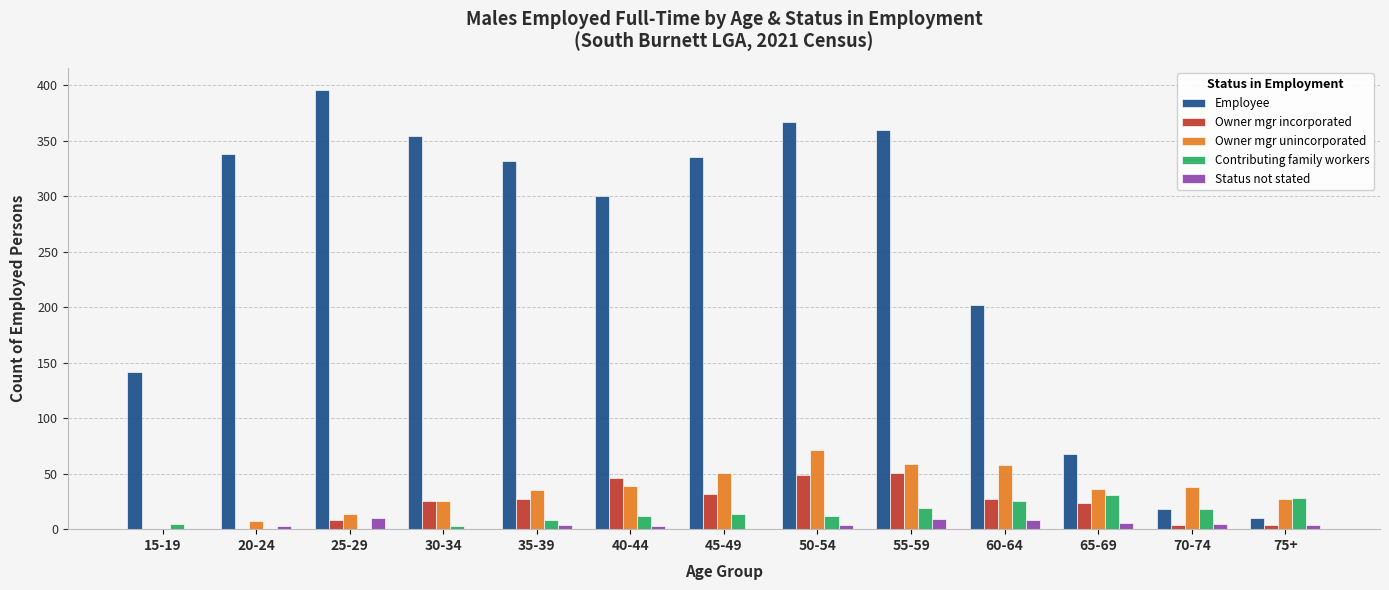

What value does the Employee series have at 50-54?

367